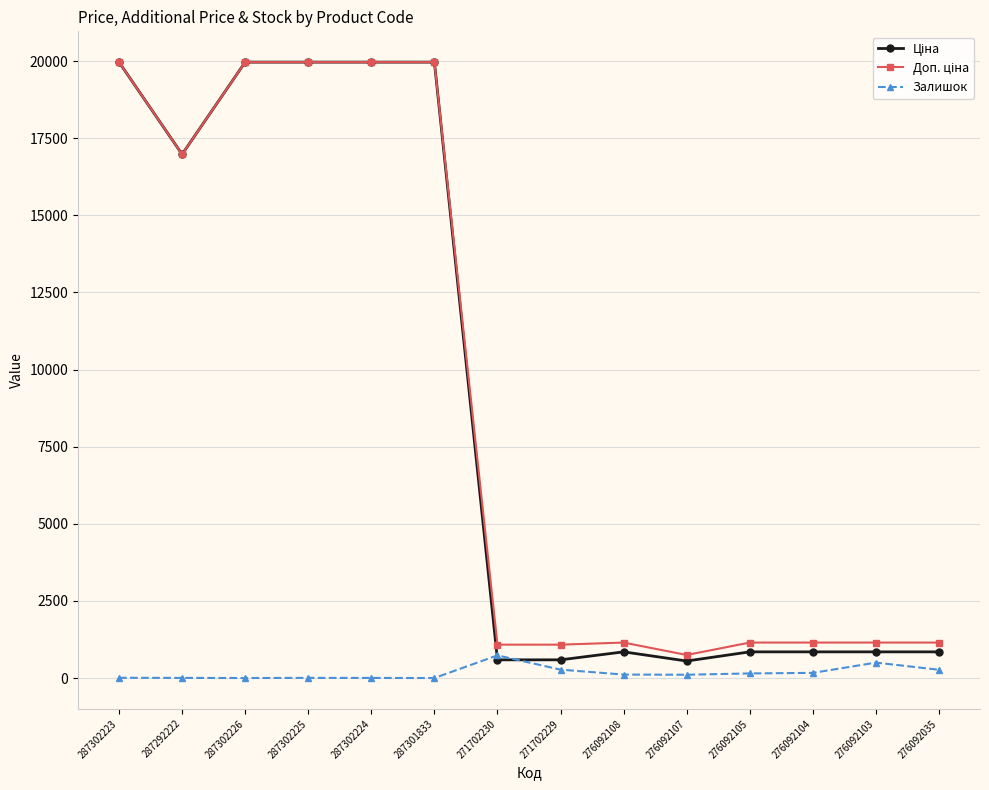

True or false: Залишок has a value of 3.0 at 287302224.

True